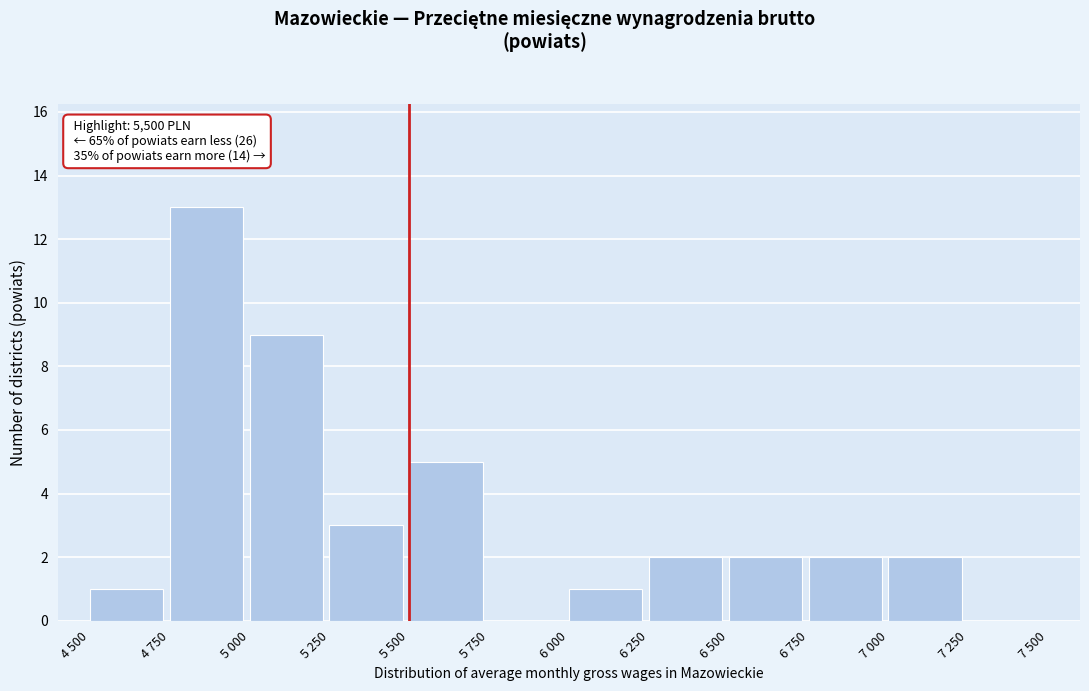

Reading left to right, extract all data points from this chart.

4 500=1	4 750=13	5 000=9	5 250=3	5 500=5	5 750=0	6 000=1	6 250=2	6 500=2	6 750=2	7 000=2	7 250=0